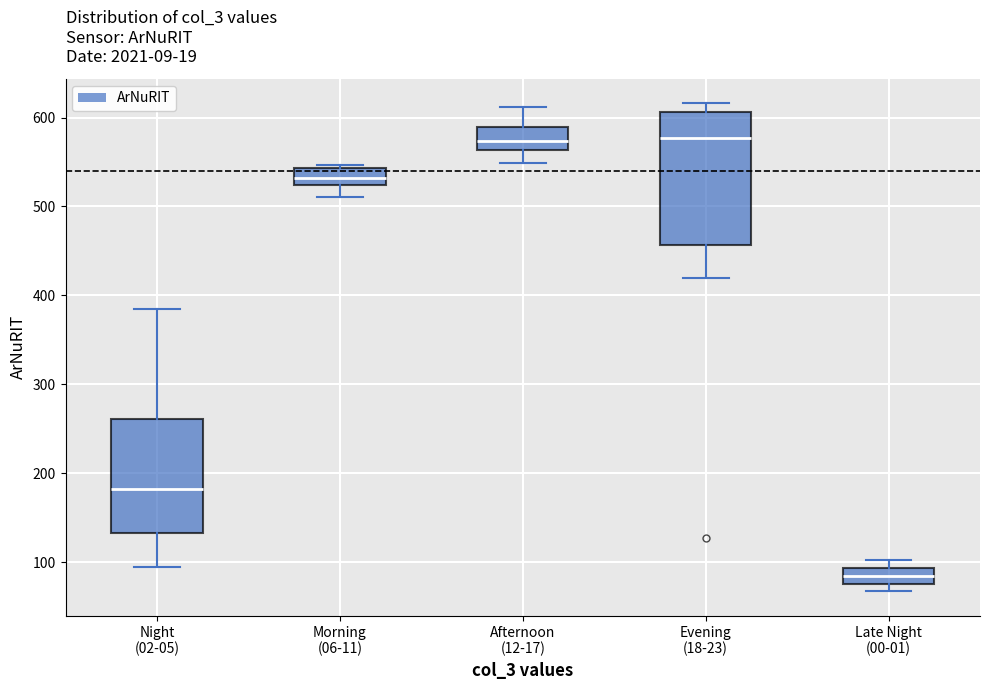

Reading left to right, read every box against the y-axis: the position of its median line, the range the box covers, and the ends of its whiskers. The values are not printed on the chart, so give them approximately, as read against the axis.

Night (02-05): median 180, box 130 to 260, whiskers 100 to 390
Morning (06-11): median 530, box 520 to 540, whiskers 510 to 550
Afternoon (12-17): median 570, box 560 to 590, whiskers 550 to 610
Evening (18-23): median 580, box 460 to 610, whiskers 420 to 620
Late Night (00-01): median 80 (inside the box), box 80 to 90, whiskers 70 to 100